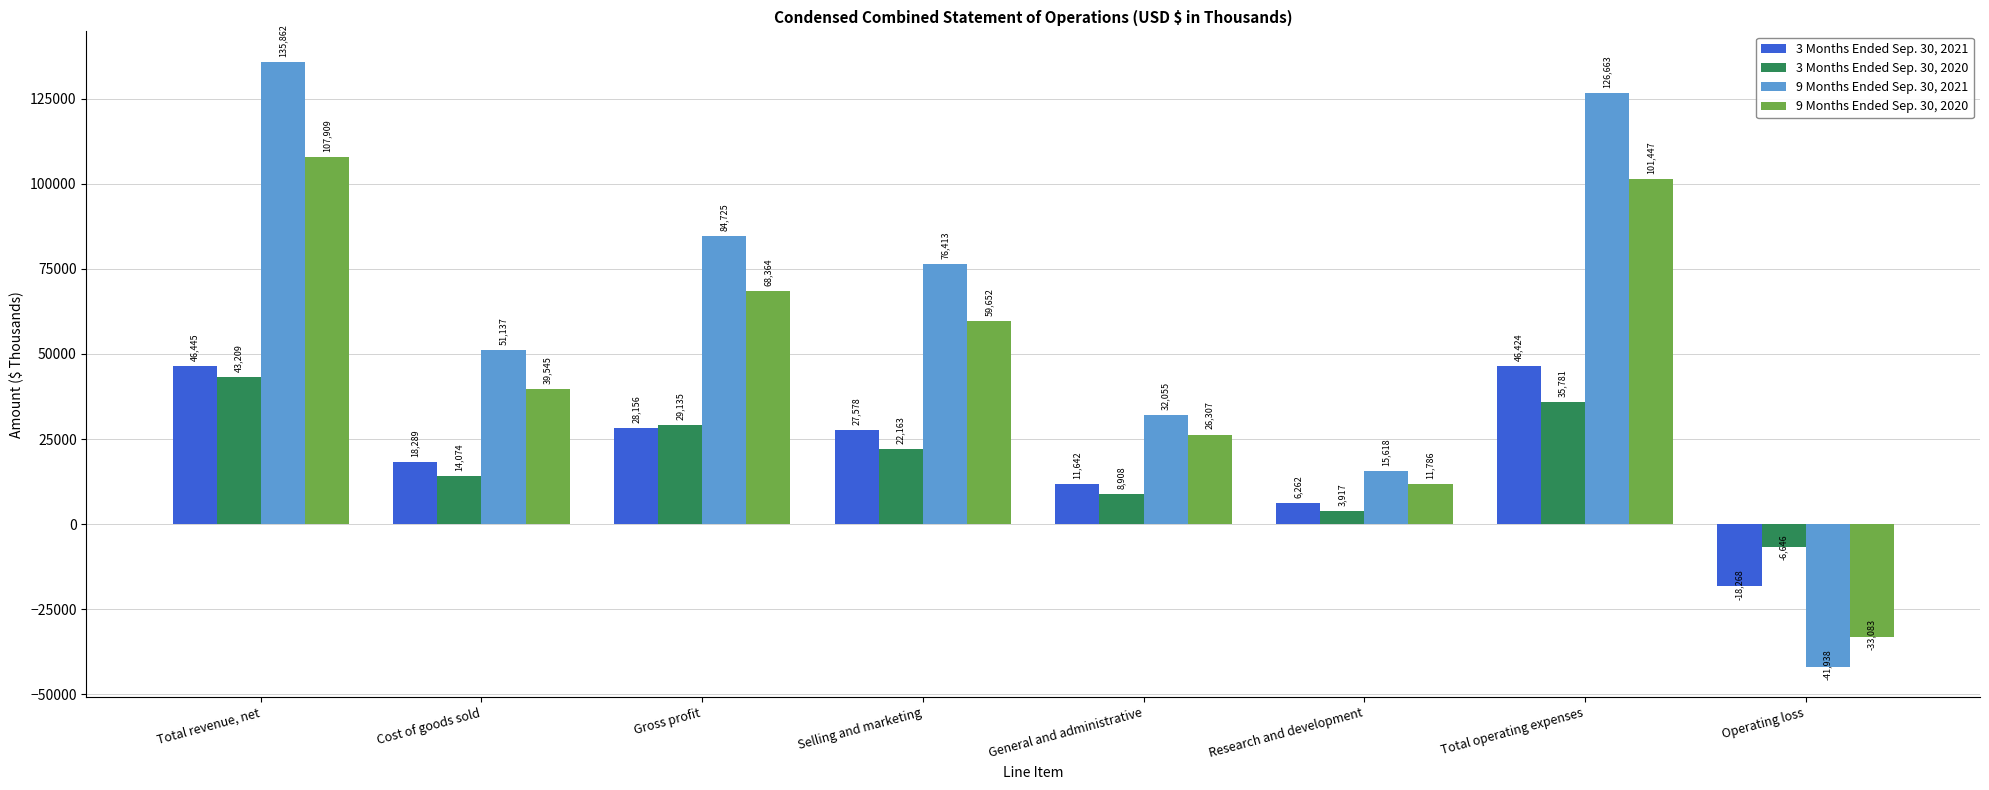

What are all the series names shown in the legend?

3 Months Ended Sep. 30, 2021, 3 Months Ended Sep. 30, 2020, 9 Months Ended Sep. 30, 2021, 9 Months Ended Sep. 30, 2020